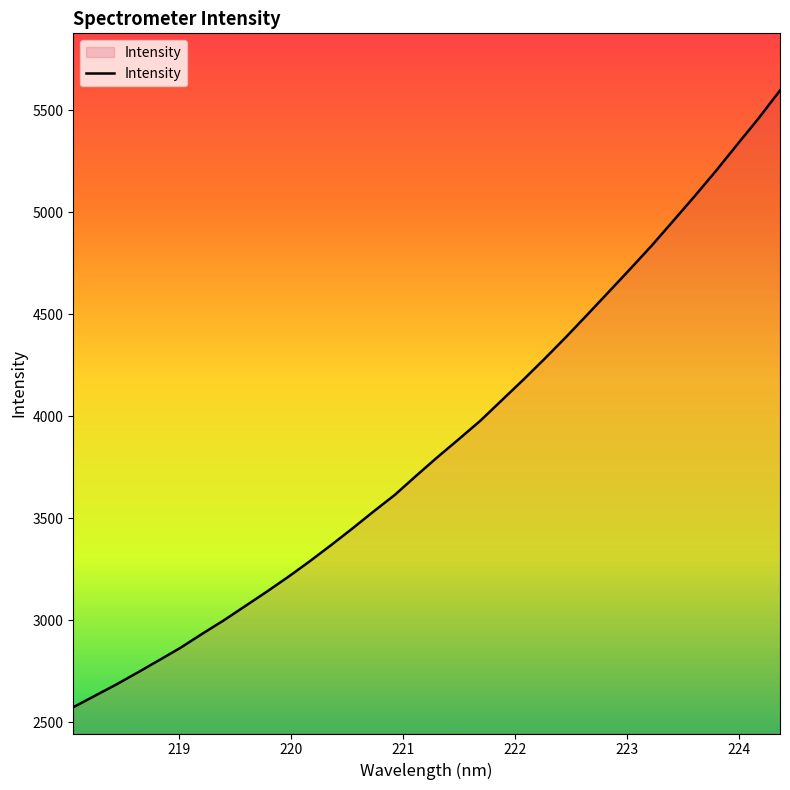

What is the minimum value shown in the chart?

2574.7